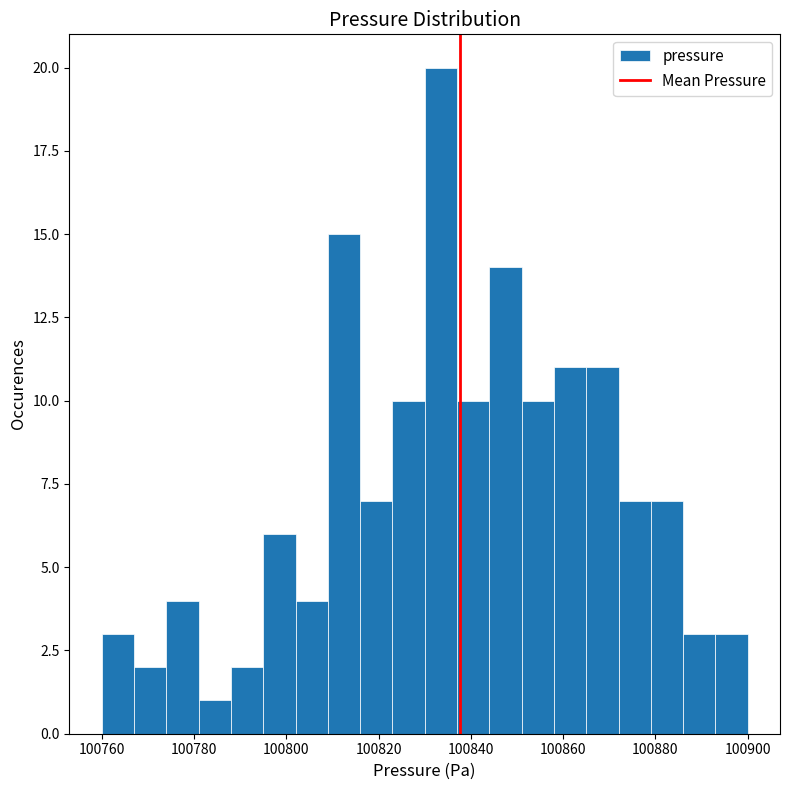

Around what value on the x-axis is the tallest bar? Give the approximate position of its centre, as read against the axis.

100834